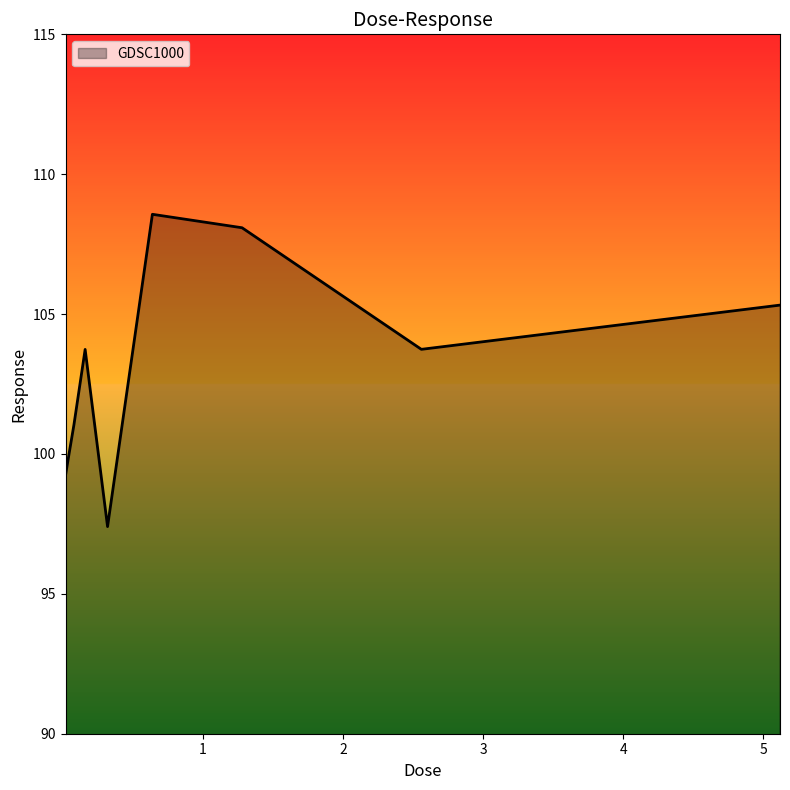

How many lines are shown in the chart?

1